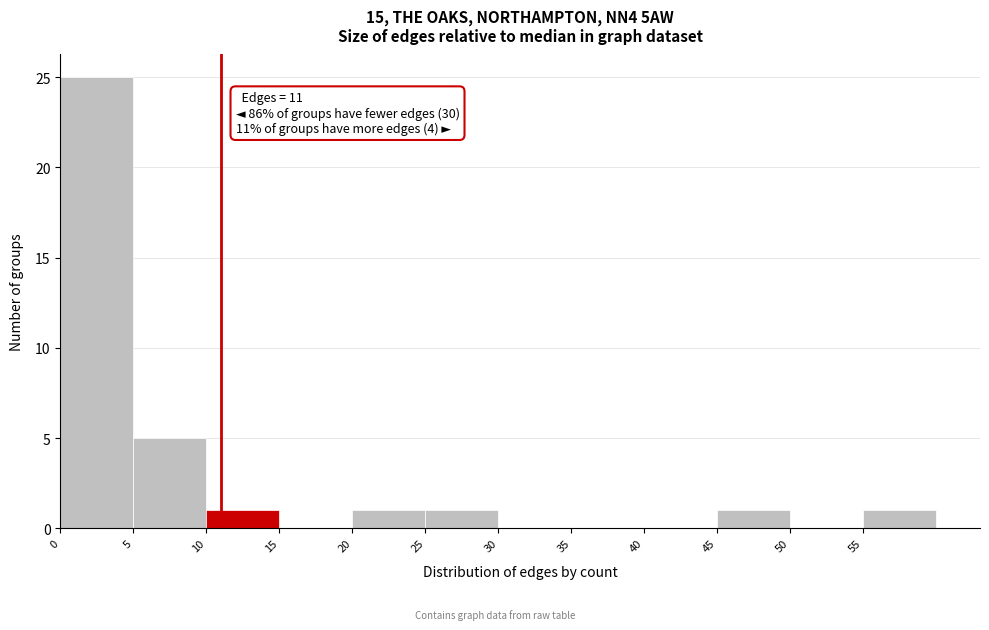

Over which range of the x-axis is the bar tallest?

0 to 5